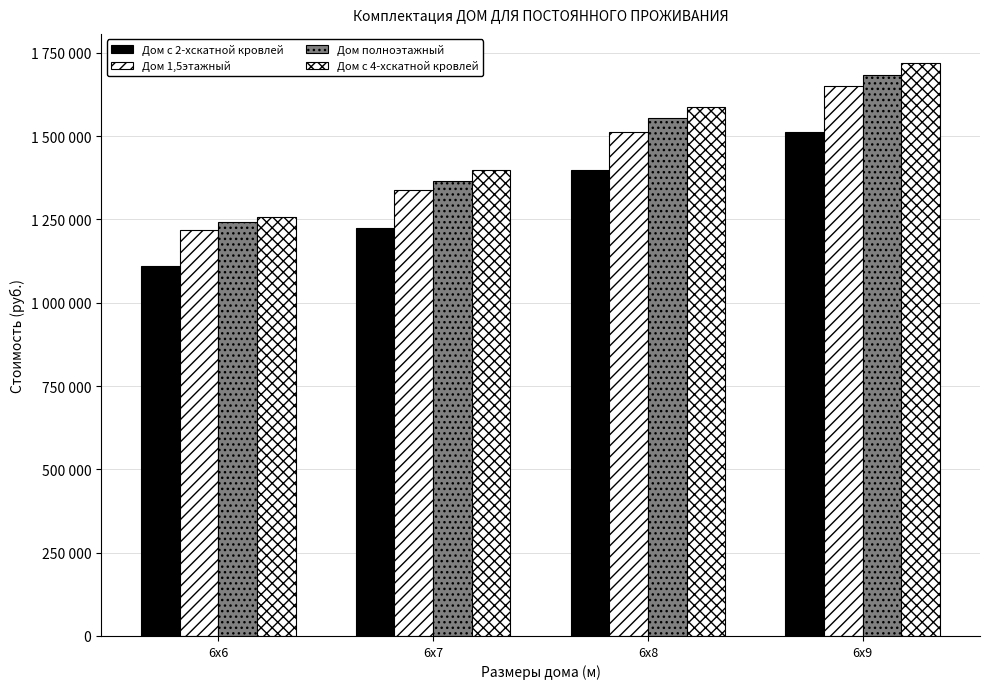

Are the bars horizontal?

No